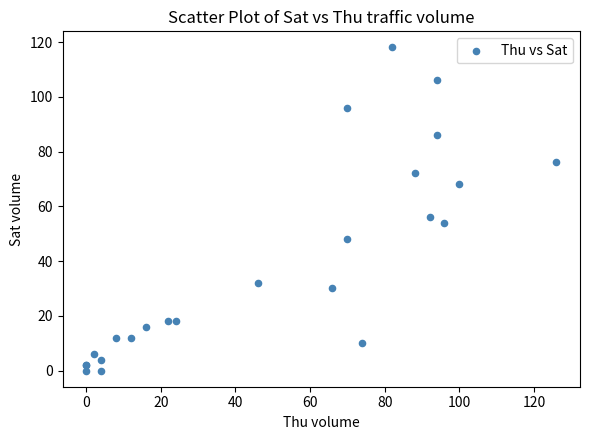

What Y value in the scatter plot is closest to 59?

56